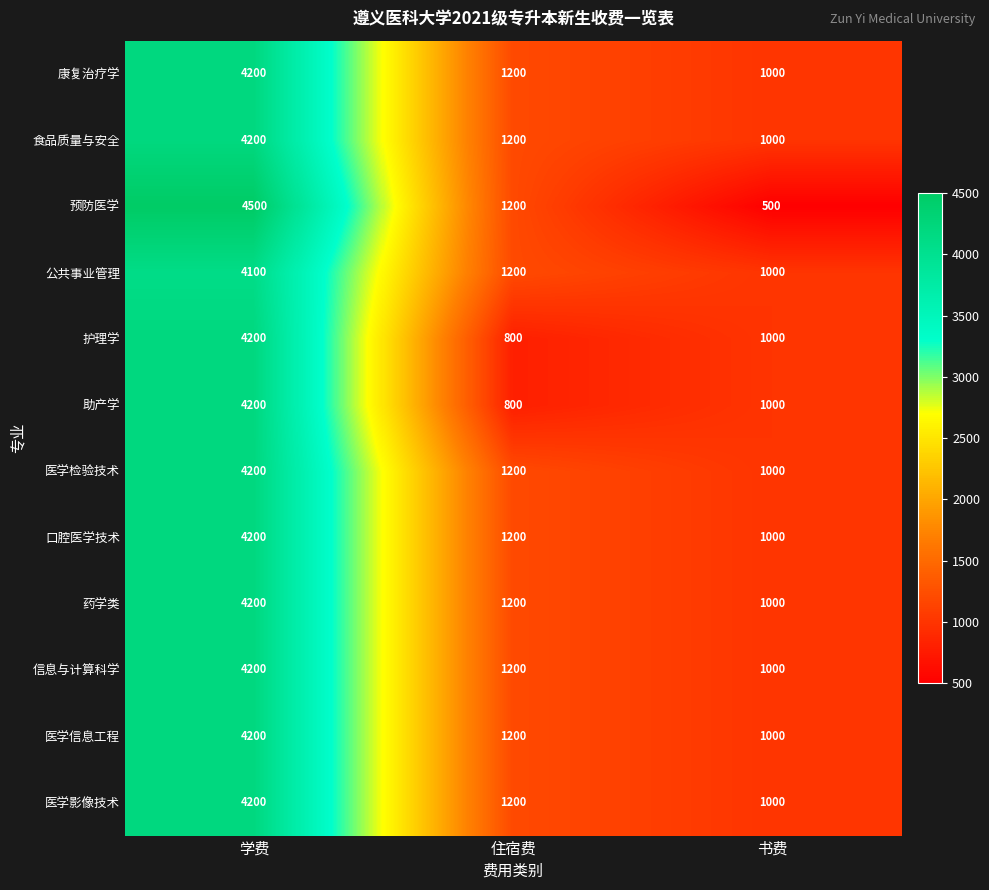

The value of 药学类 at 学费 is 4200. True or false?

True